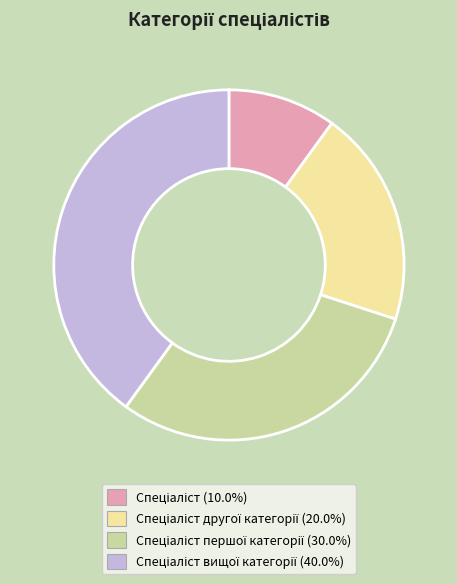

Is there a majority slice in this chart?

No